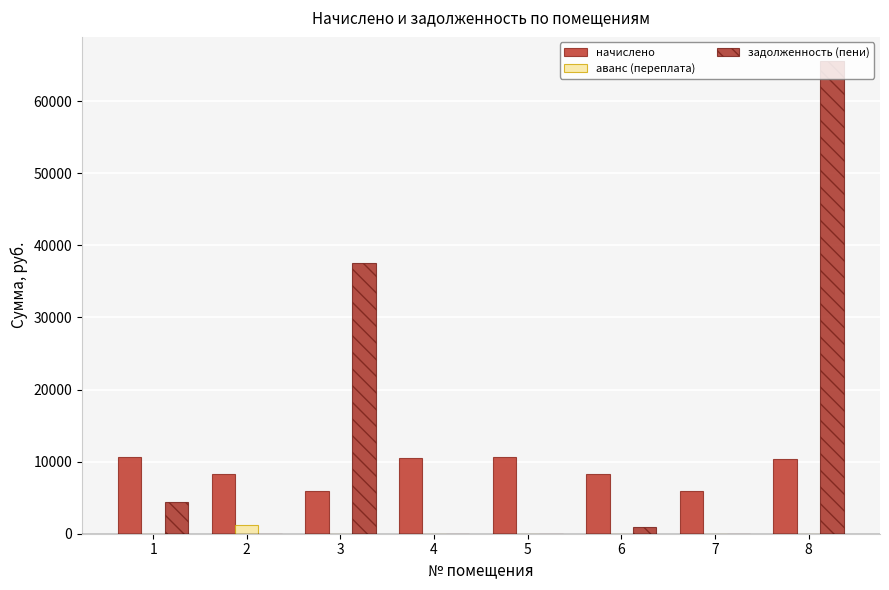

Rank the series by their average value, from lowest to highest.

аванс (переплата), начислено, задолженность (пени)